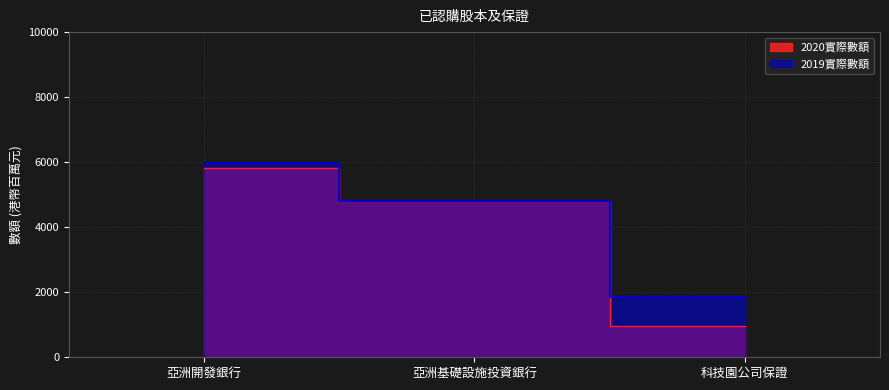

What is the spread (max minus min) of values at 科技園公司保證?

891